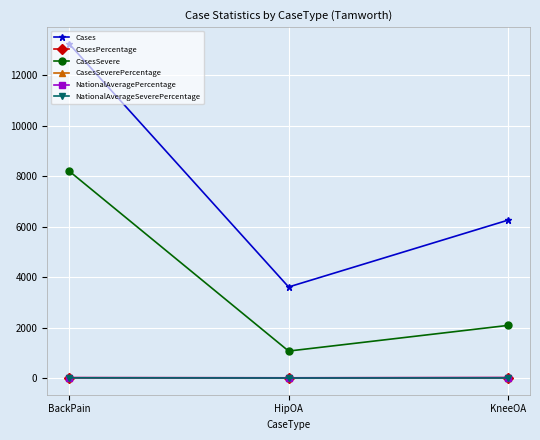

Is it true that Cases equals 10957.8 at KneeOA?

False